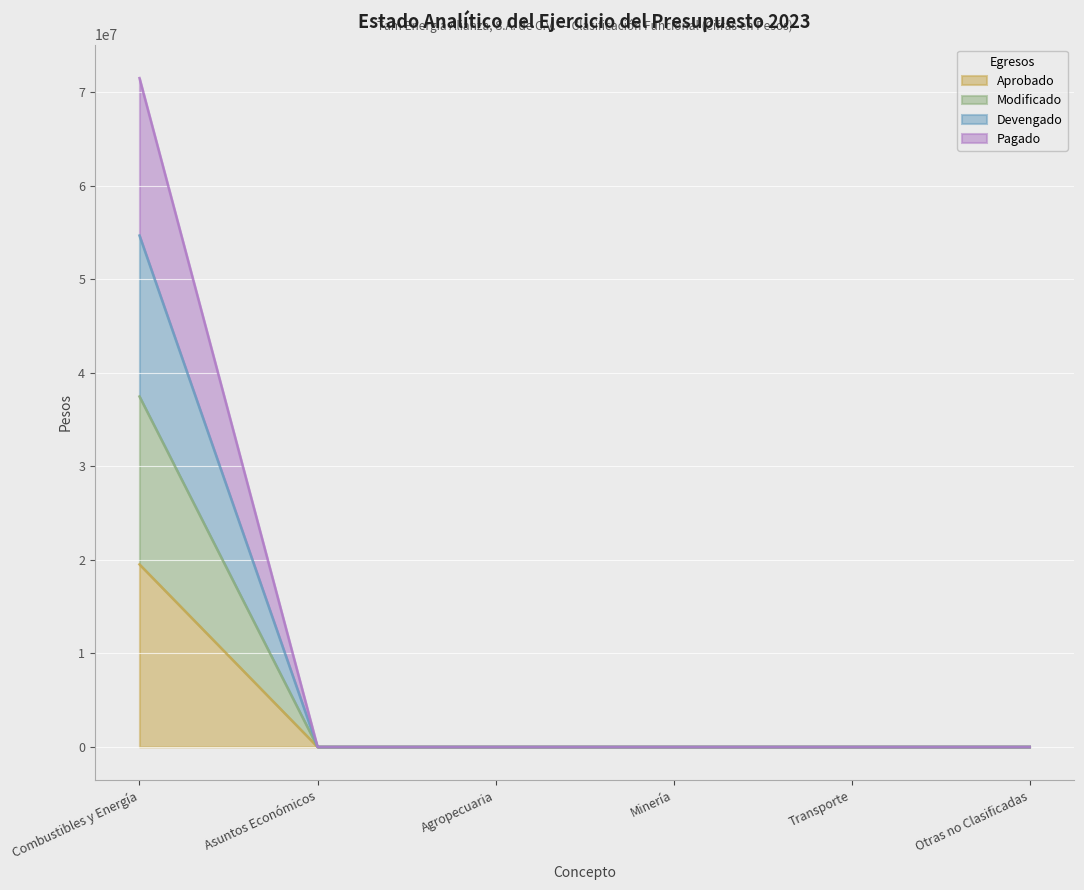

Between Combustibles y Energía and Asuntos Económicos, which is larger?

Combustibles y Energía